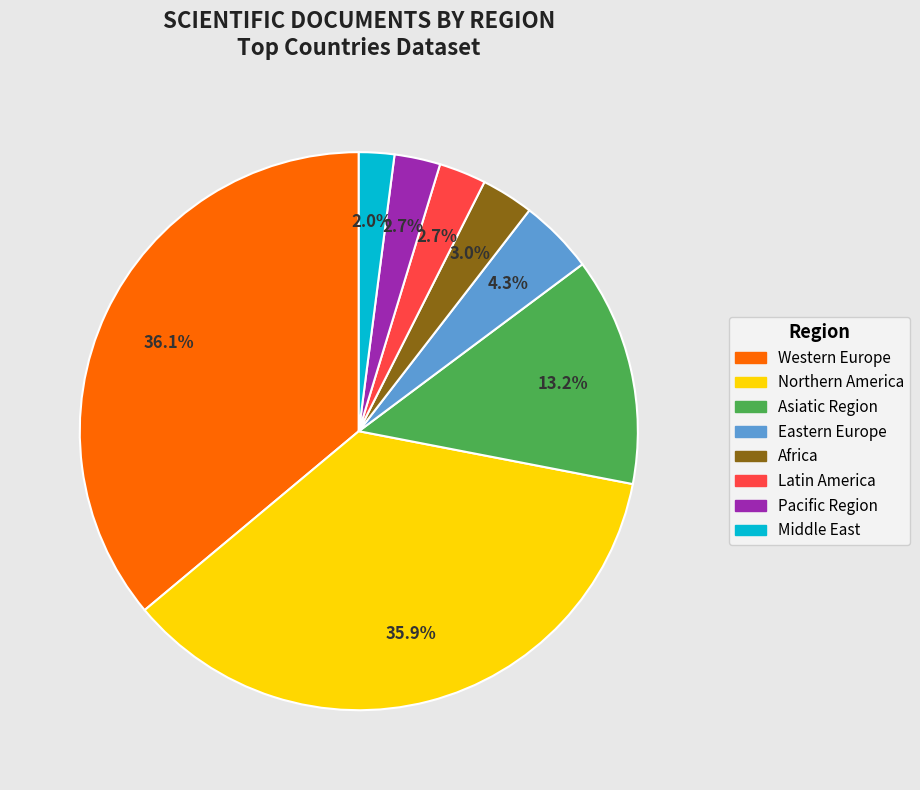

Does Pacific Region account for over 50% of the chart?

No